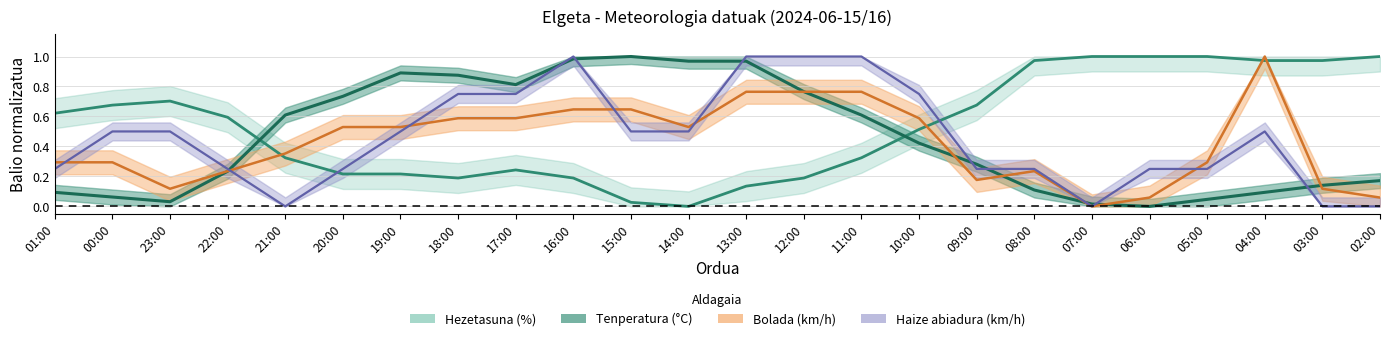

How many values in the Haizearen abiadura (km/h) series exceed 0?

20